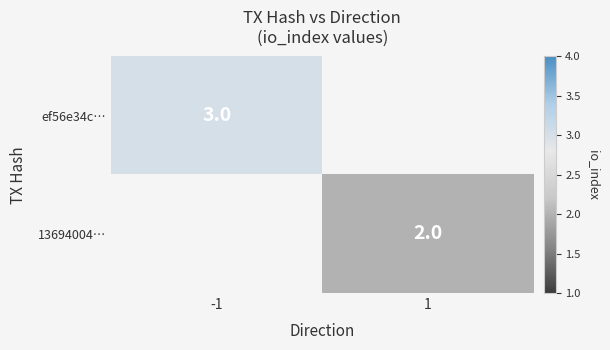

At which label does 13694004… reach its minimum?

-1